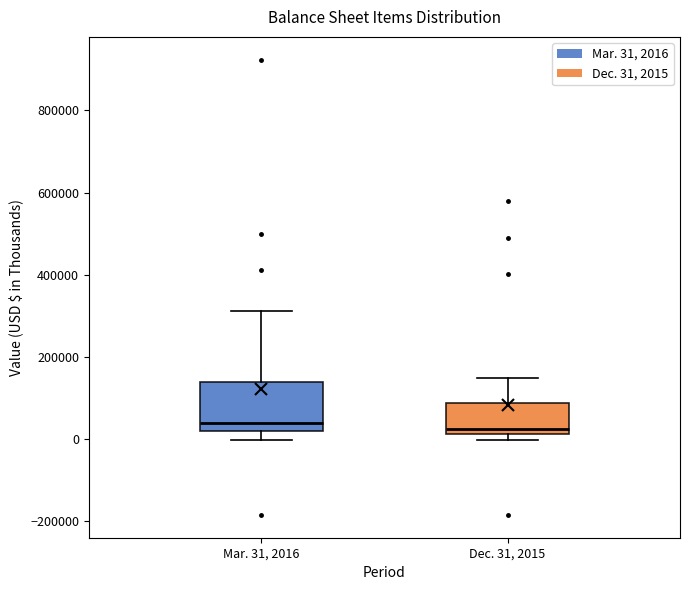

Which box is the tallest, from its lower edge to its upper edge?

Mar. 31, 2016